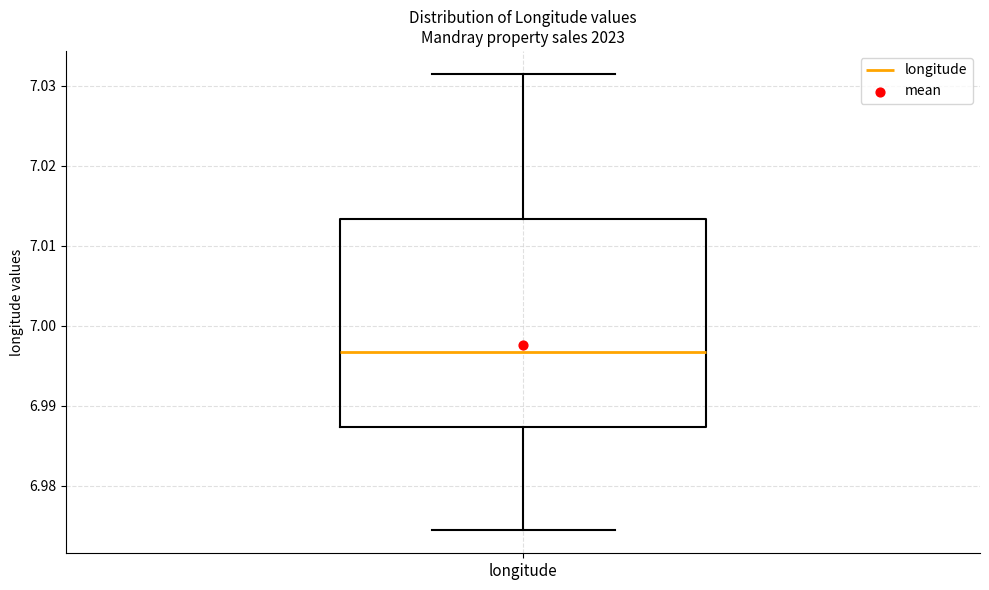

Read this box plot against the y-axis: the position of the median line, the range covered by the box, and the ends of both whiskers. The values are not printed on the chart, so give them approximately, as read against the axis.

median 6.997, box 6.987 to 7.013, whiskers 6.974 to 7.032